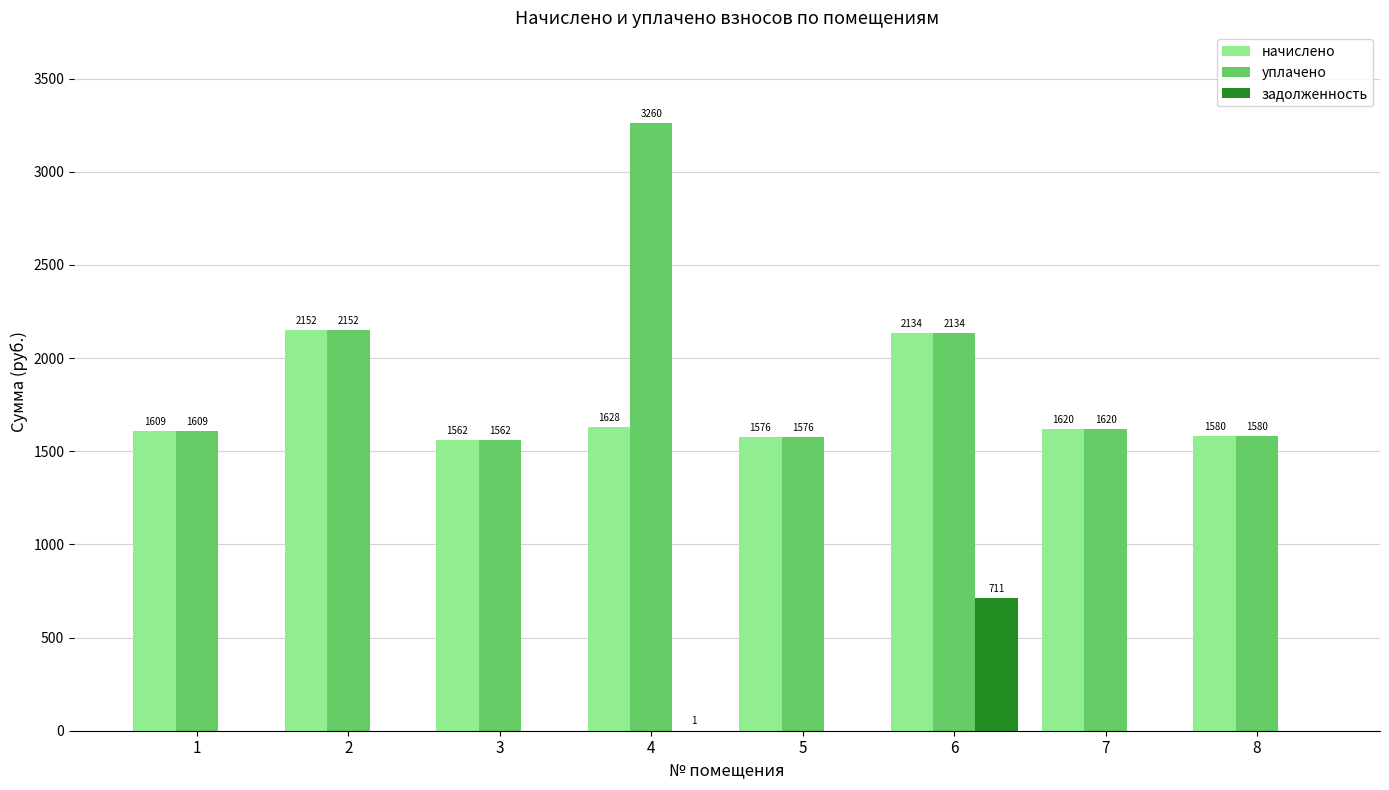

What value does the начислено series have at 5?

1576.4